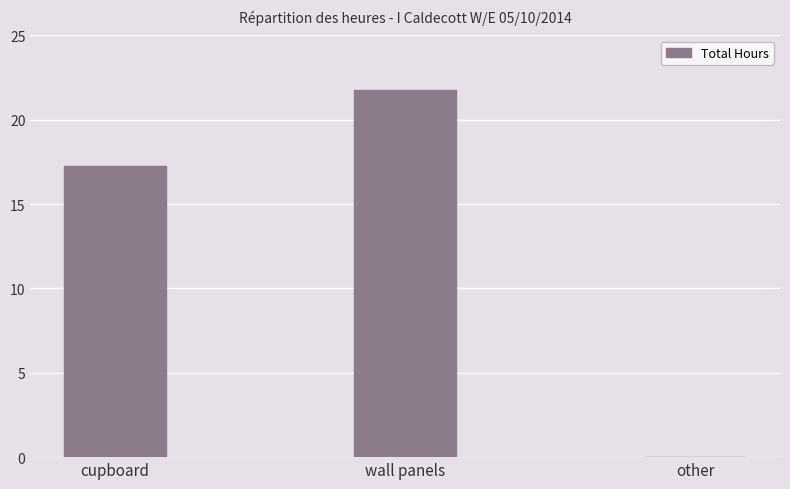

Where is the data nearest to the value 10?

cupboard